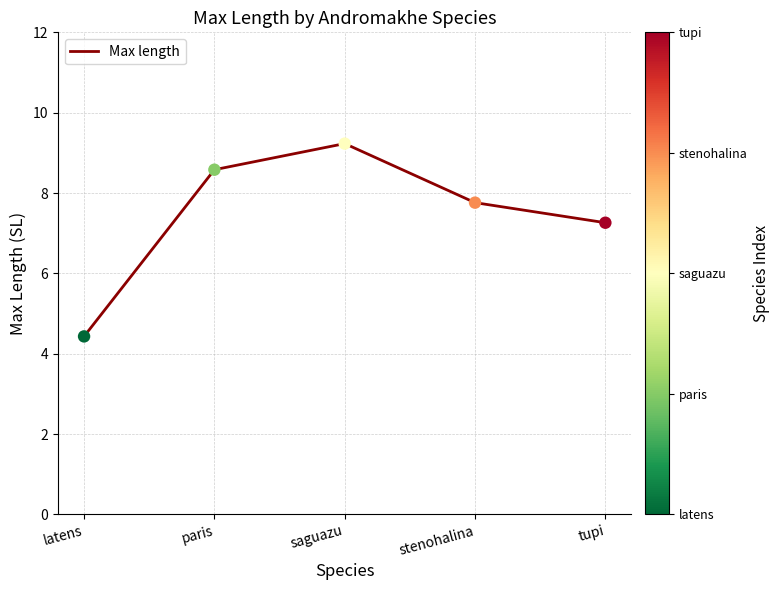

Between tupi and latens, which is larger?

tupi